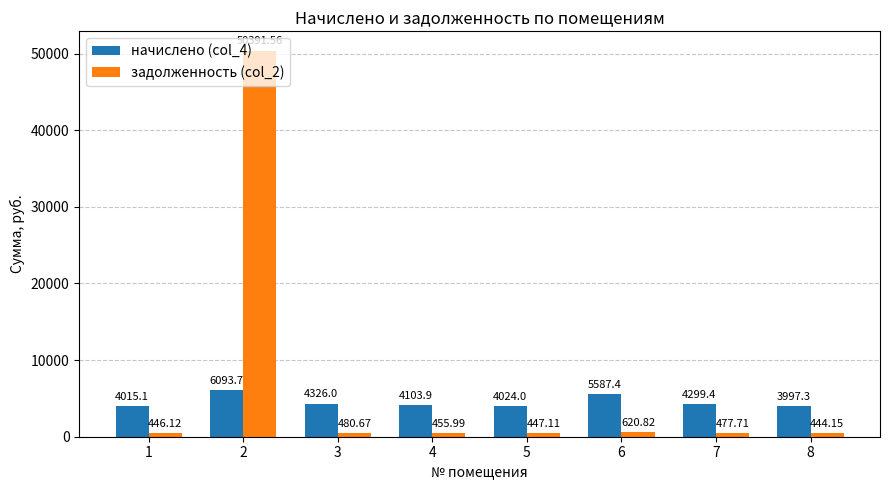

True or false: начислено (col_4) has a value of 4015.1 at 1.

True